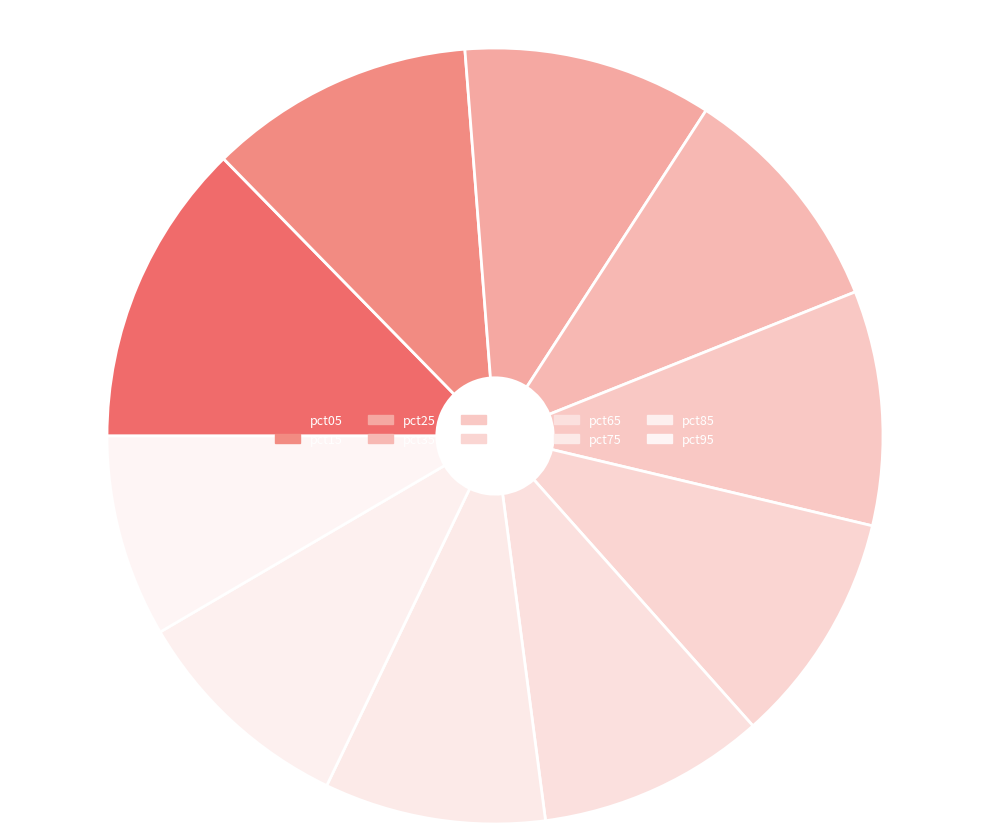

Rank the categories by value from highest to lowest.

pct05, pct15, pct25, pct35, pct45, pct55, pct65, pct85, pct75, pct95